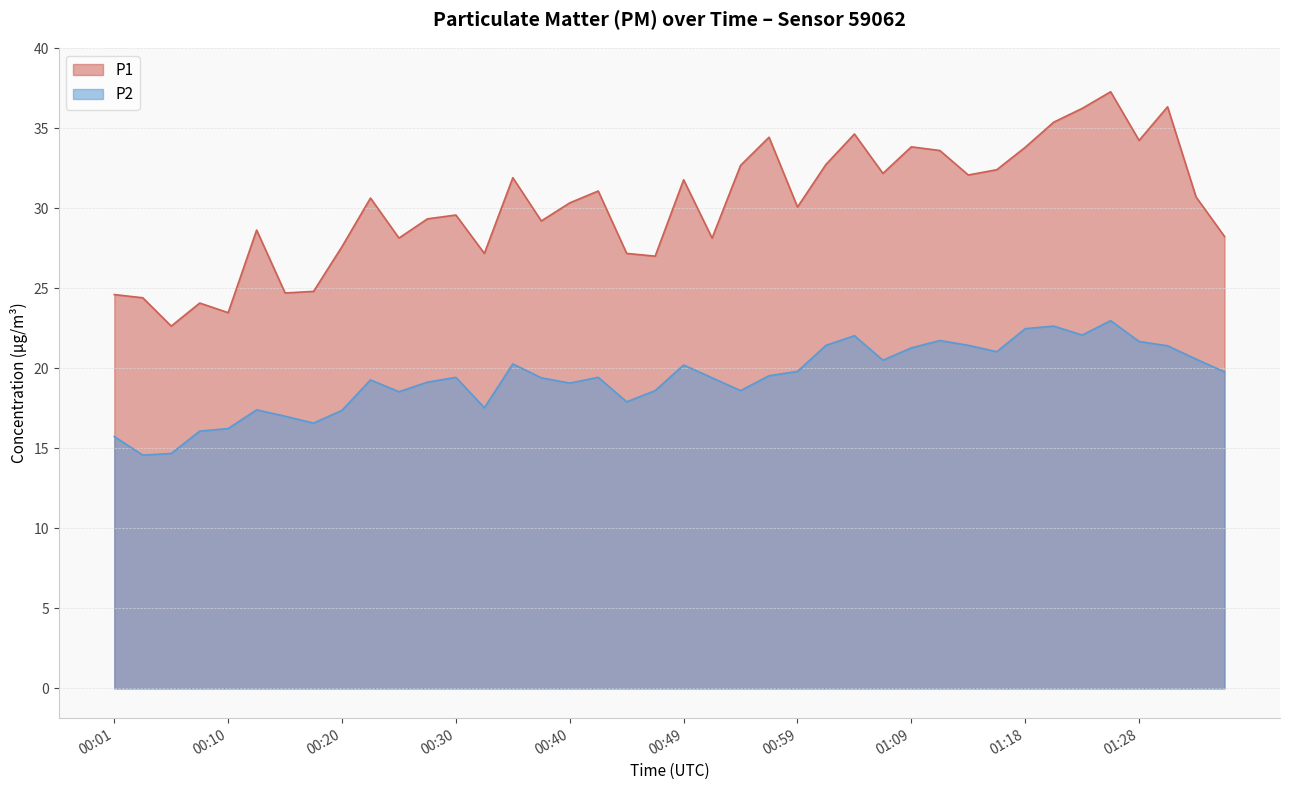

At which category is the sum across all series the highest?

01:26